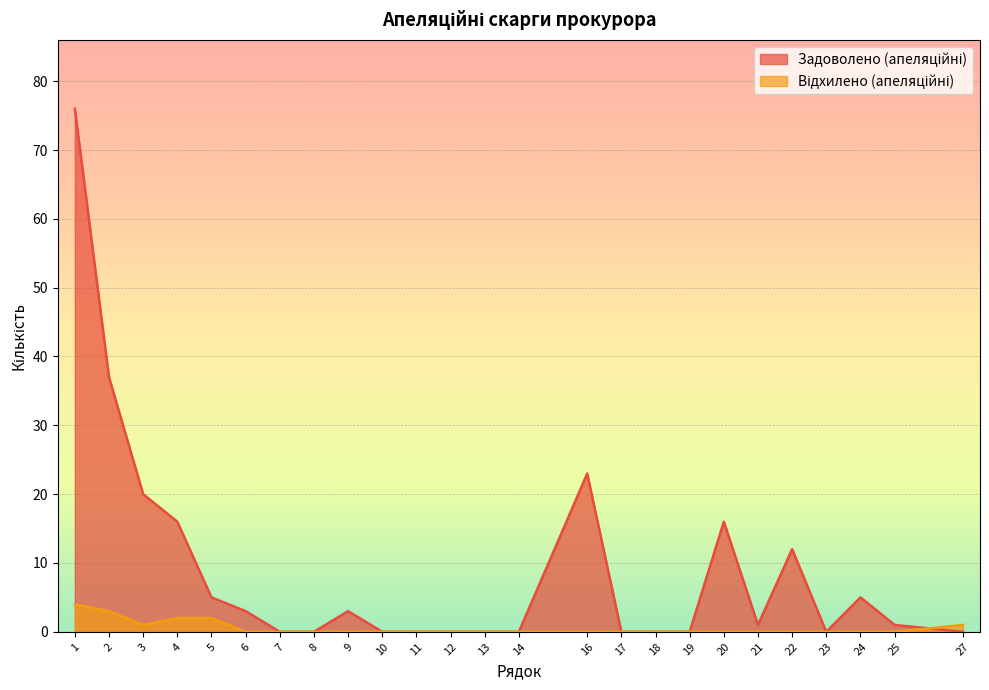

Where is the first local minimum for Відхилено (апеляційні)?

3